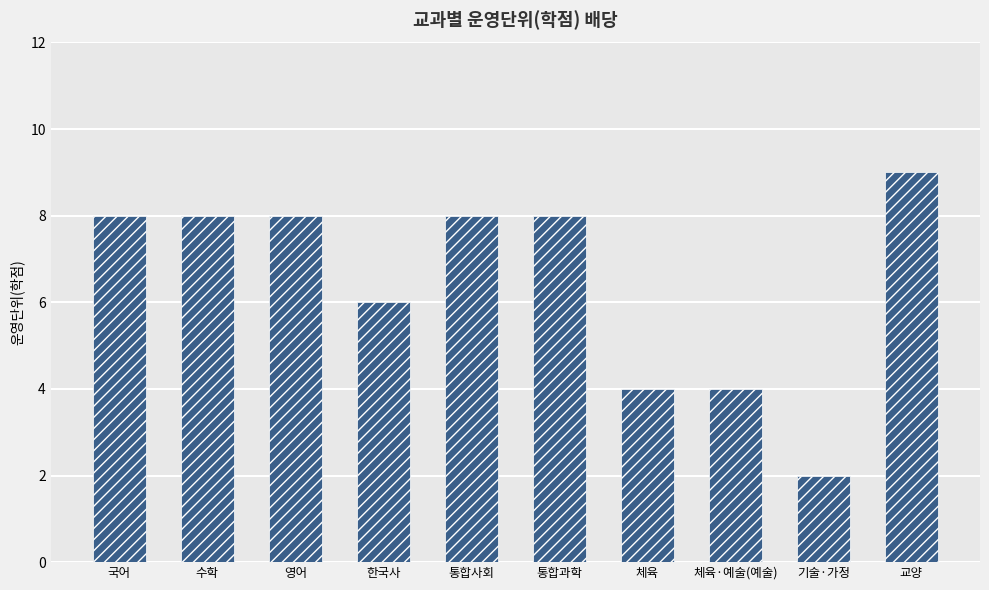

Which category has the lowest value across all series?

기술·가정